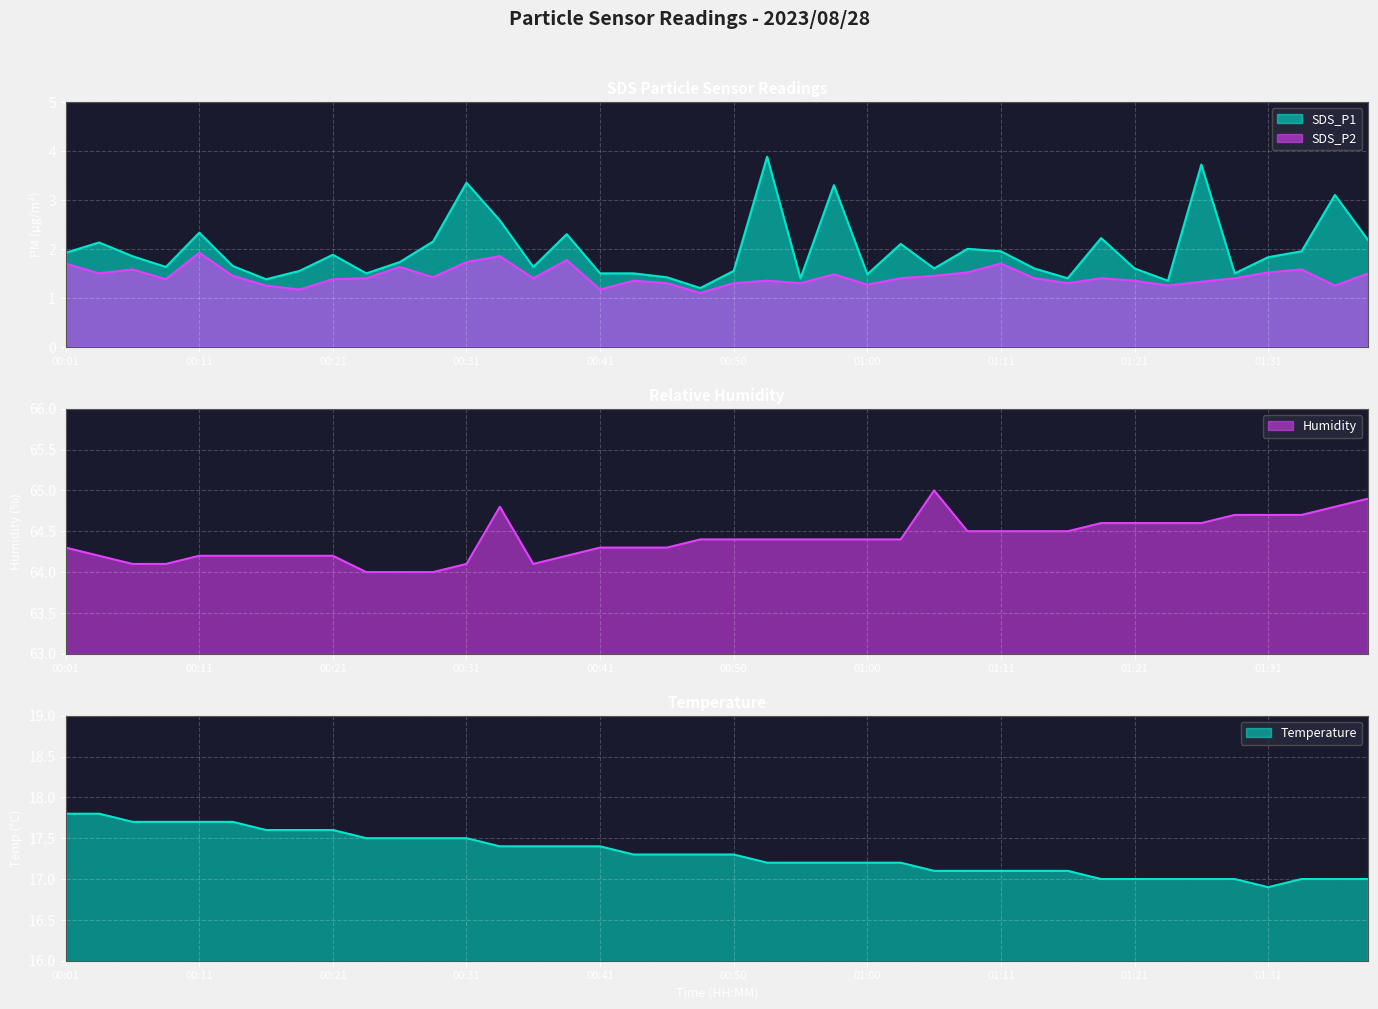

At which label is SDS_P2 closest to 1?

00:48